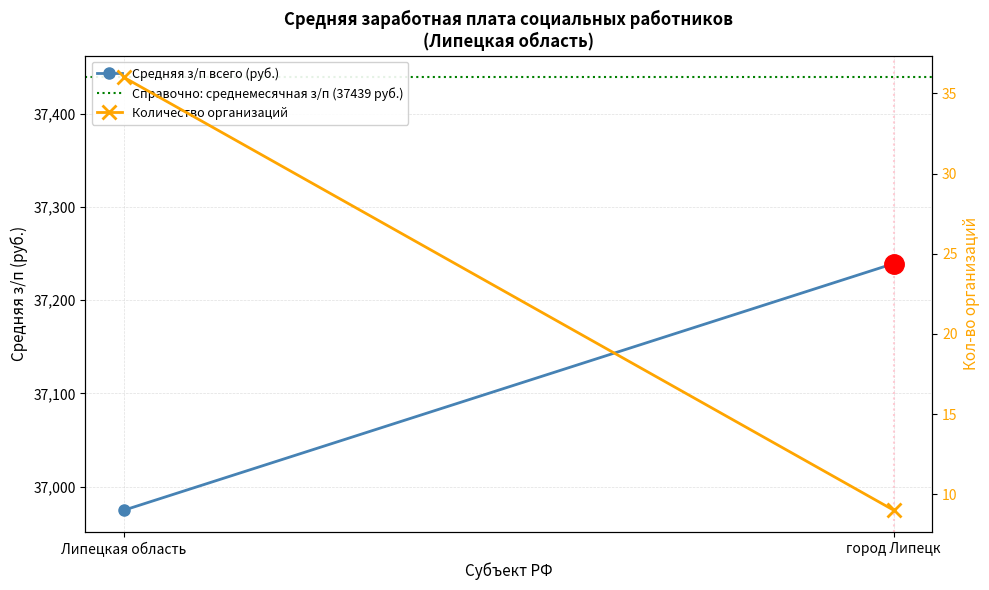

Is this an area chart (filled region under the line)?

No